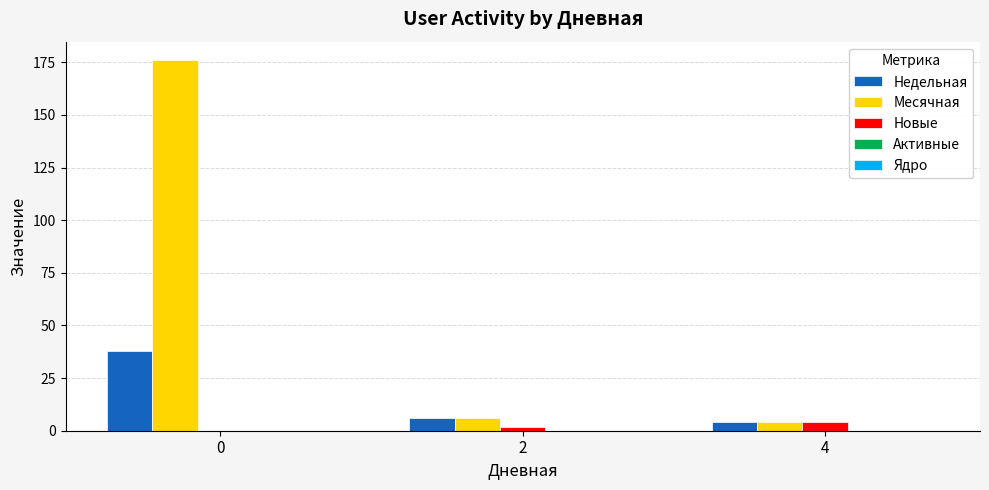

Is it true that Недельная equals 6 at 2?

True